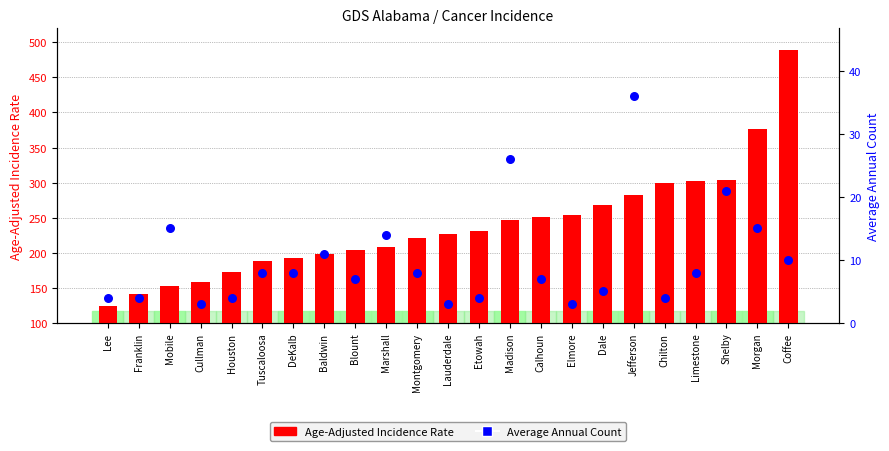

Which series contains the highest Y value?

Age-Adjusted Incidence Rate